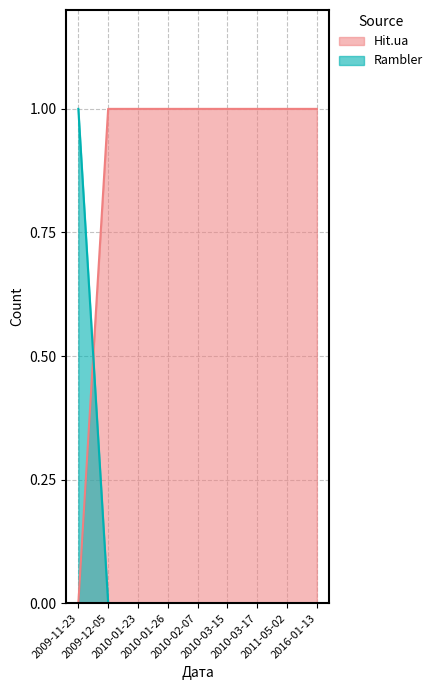

Between which two adjacent categories do Rambler and Hit.ua first intersect?

2009-11-23 and 2009-12-05